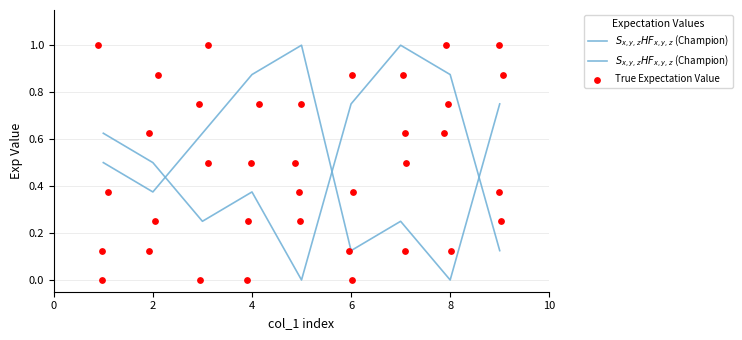

What are all the series names shown in the legend?

$S_{x,y,z}HF_{x,y,z}$ (Champion), True Expectation Value